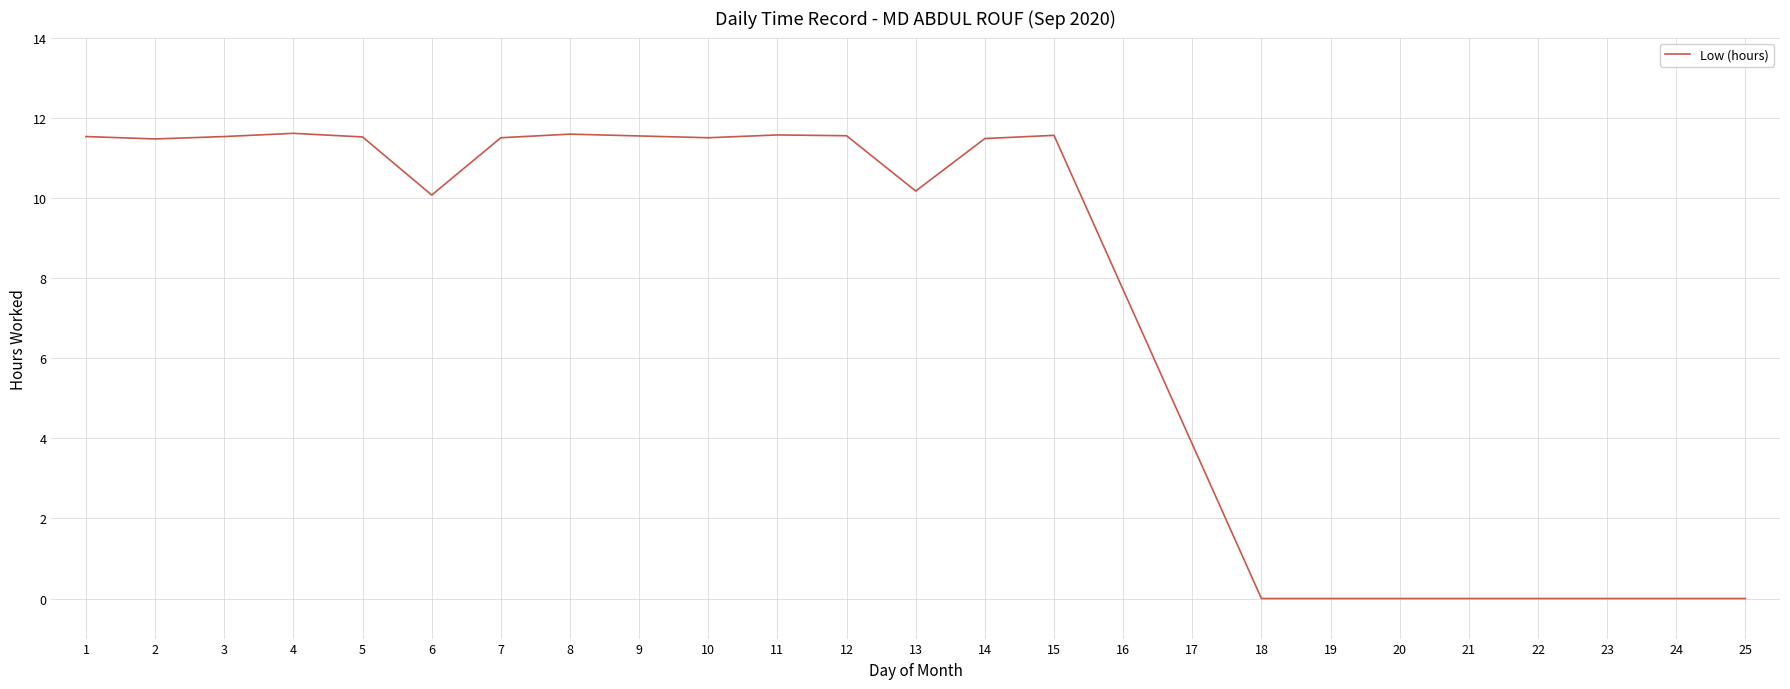

Is it true that the value at 10 is 4.3?

False